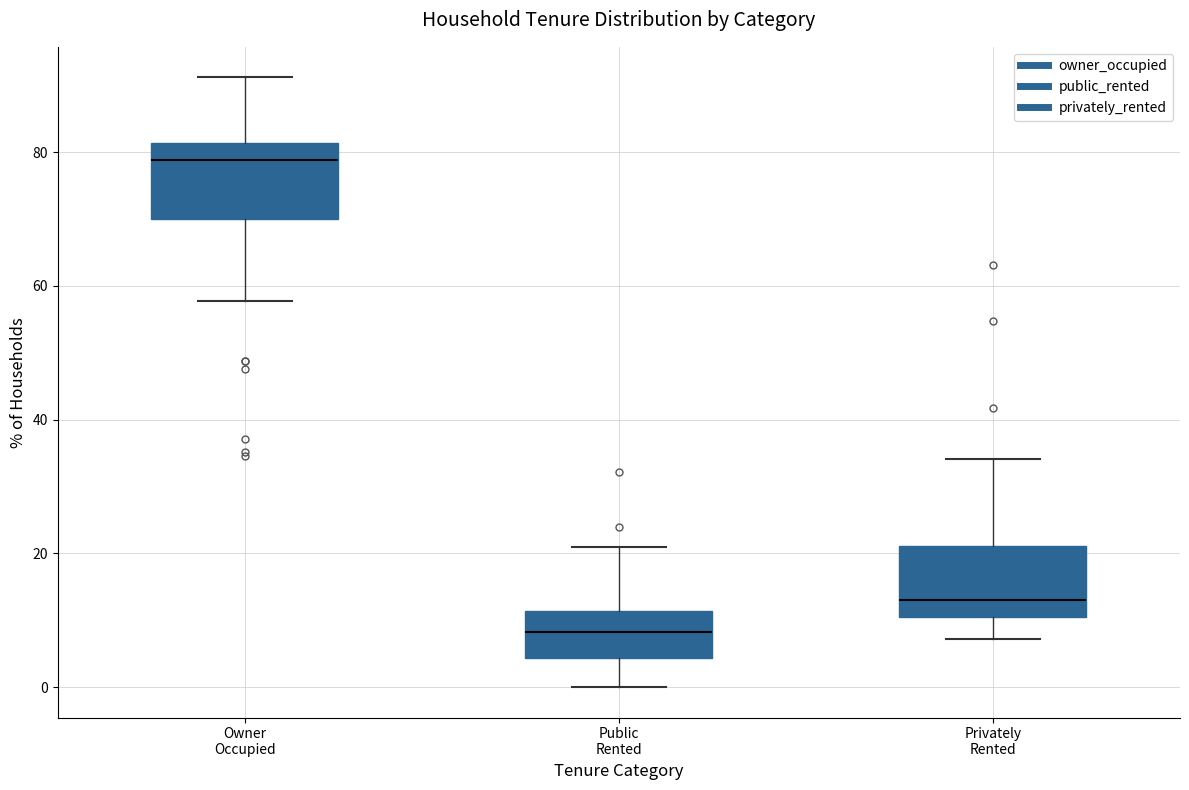

Where is the lower edge of the box for Public Rented on the y-axis? The values are not printed on the chart, so give them approximately, as read against the axis.

4